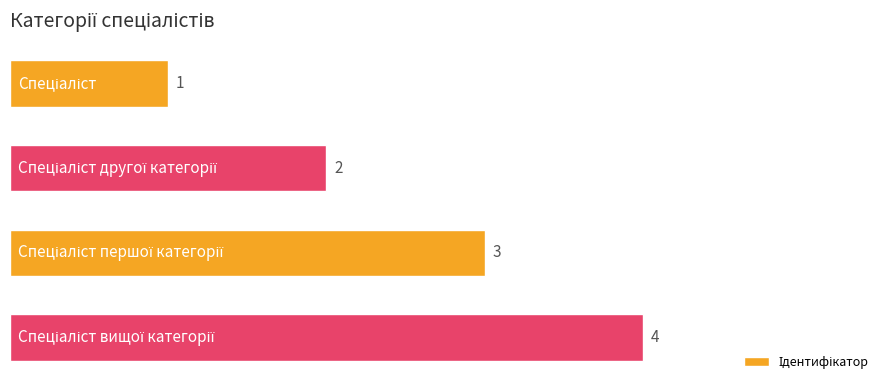

What is the difference between the maximum and minimum values?

3